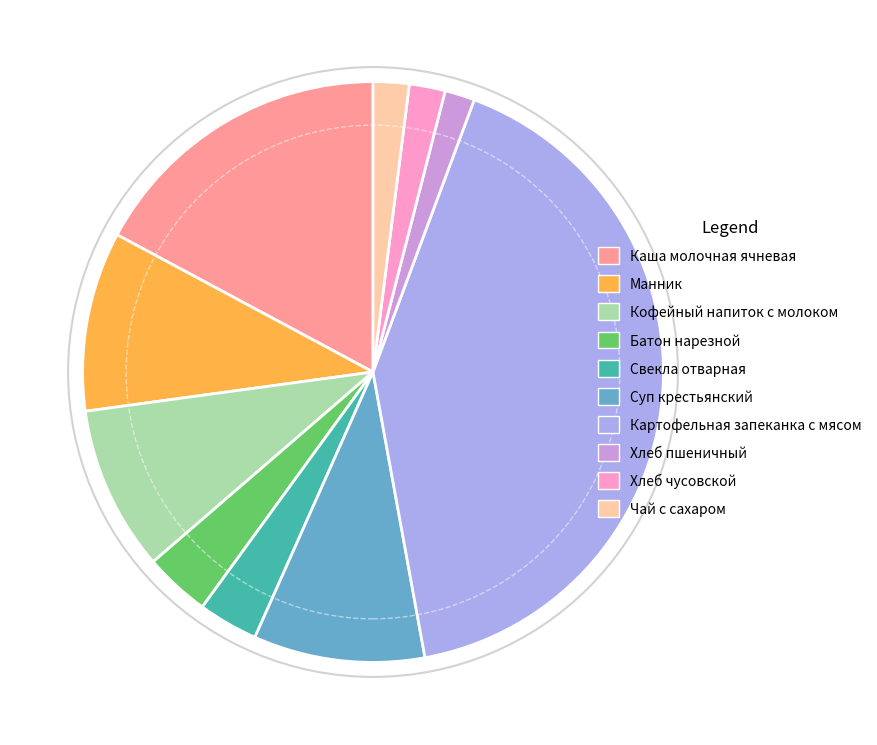

Is it true that Манник is 20% of the pie?

False